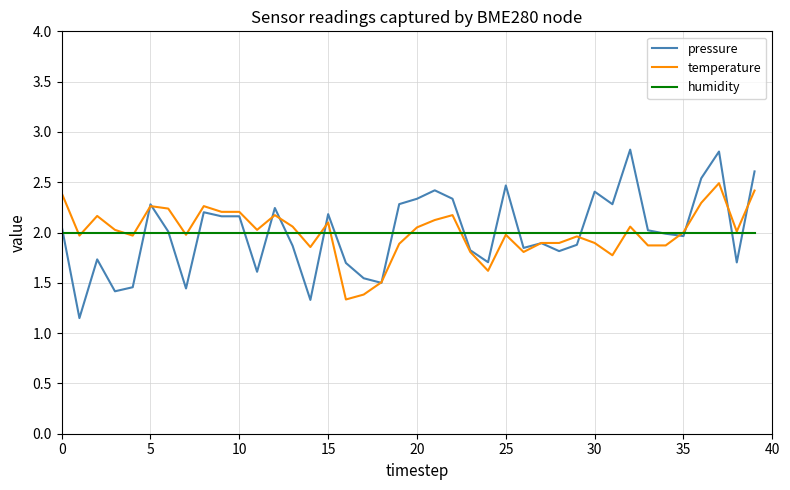

How many lines are shown in the chart?

3